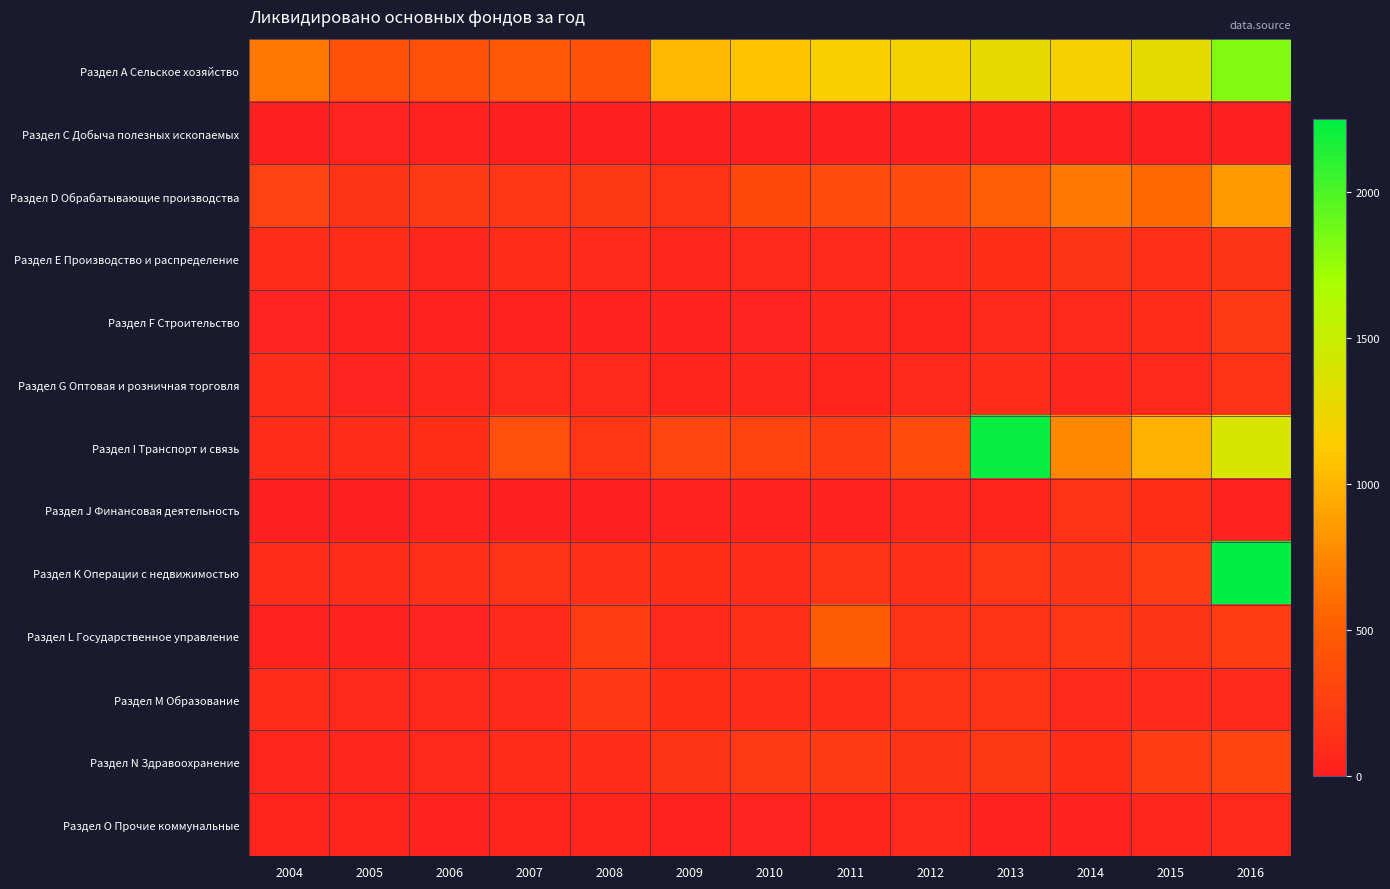

Reading left to right, extract all data points from this chart.

Раздел А Сельское хозяйство: 2004=672	2005=393	2006=387	2007=454	2008=412	2009=1027	2010=1074	2011=1162	2012=1210	2013=1291	2014=1184	2015=1300	2016=1821
Раздел С Добыча полезных ископаемых: 2004=15	2005=43	2006=22	2007=7	2008=0	2009=2	2010=2	2011=1	2012=2	2013=2	2014=3	2015=15	2016=8
Раздел D Обрабатывающие производства: 2004=280	2005=162	2006=219	2007=188	2008=202	2009=155	2010=337	2011=357	2012=357	2013=495	2014=671	2015=580	2016=852
Раздел Е Производство и распределение: 2004=113	2005=109	2006=57	2007=99	2008=95	2009=63	2010=79	2011=92	2012=93	2013=121	2014=163	2015=128	2016=165
Раздел F Строительство: 2004=41	2005=24	2006=18	2007=21	2008=34	2009=34	2010=36	2011=69	2012=47	2013=95	2014=87	2015=101	2016=207
Раздел G Оптовая и розничная торговля: 2004=106	2005=38	2006=63	2007=76	2008=85	2009=46	2010=54	2011=49	2012=84	2013=110	2014=69	2015=81	2016=153
Раздел I Транспорт и связь: 2004=112	2005=107	2006=122	2007=382	2008=178	2009=309	2010=293	2011=229	2012=356	2013=2228	2014=748	2015=980	2016=1392
Раздел J Финансовая деятельность: 2004=9	2005=5	2006=25	2007=14	2008=8	2009=30	2010=27	2011=35	2012=55	2013=47	2014=154	2015=121	2016=31
Раздел K Операции с недвижимостью: 2004=110	2005=107	2006=126	2007=144	2008=129	2009=120	2010=112	2011=149	2012=128	2013=176	2014=162	2015=233	2016=2251
Раздел L Государственное управление: 2004=28	2005=33	2006=41	2007=92	2008=232	2009=78	2010=124	2011=476	2012=153	2013=143	2014=179	2015=174	2016=234
Раздел M Образование: 2004=108	2005=80	2006=73	2007=89	2008=187	2009=116	2010=104	2011=102	2012=155	2013=142	2014=78	2015=88	2016=81
Раздел N Здравоохранение: 2004=57	2005=58	2006=86	2007=105	2008=114	2009=160	2010=207	2011=220	2012=169	2013=195	2014=117	2015=233	2016=294
Раздел O Прочие коммунальные: 2004=47	2005=47	2006=32	2007=49	2008=49	2009=28	2010=43	2011=48	2012=74	2013=33	2014=28	2015=58	2016=73